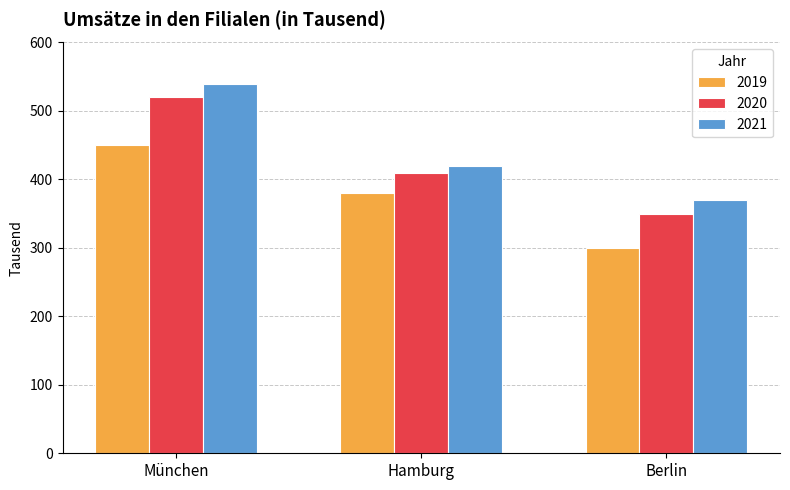

Is the value of 2020 at München greater than the value of 2019 at München?

Yes